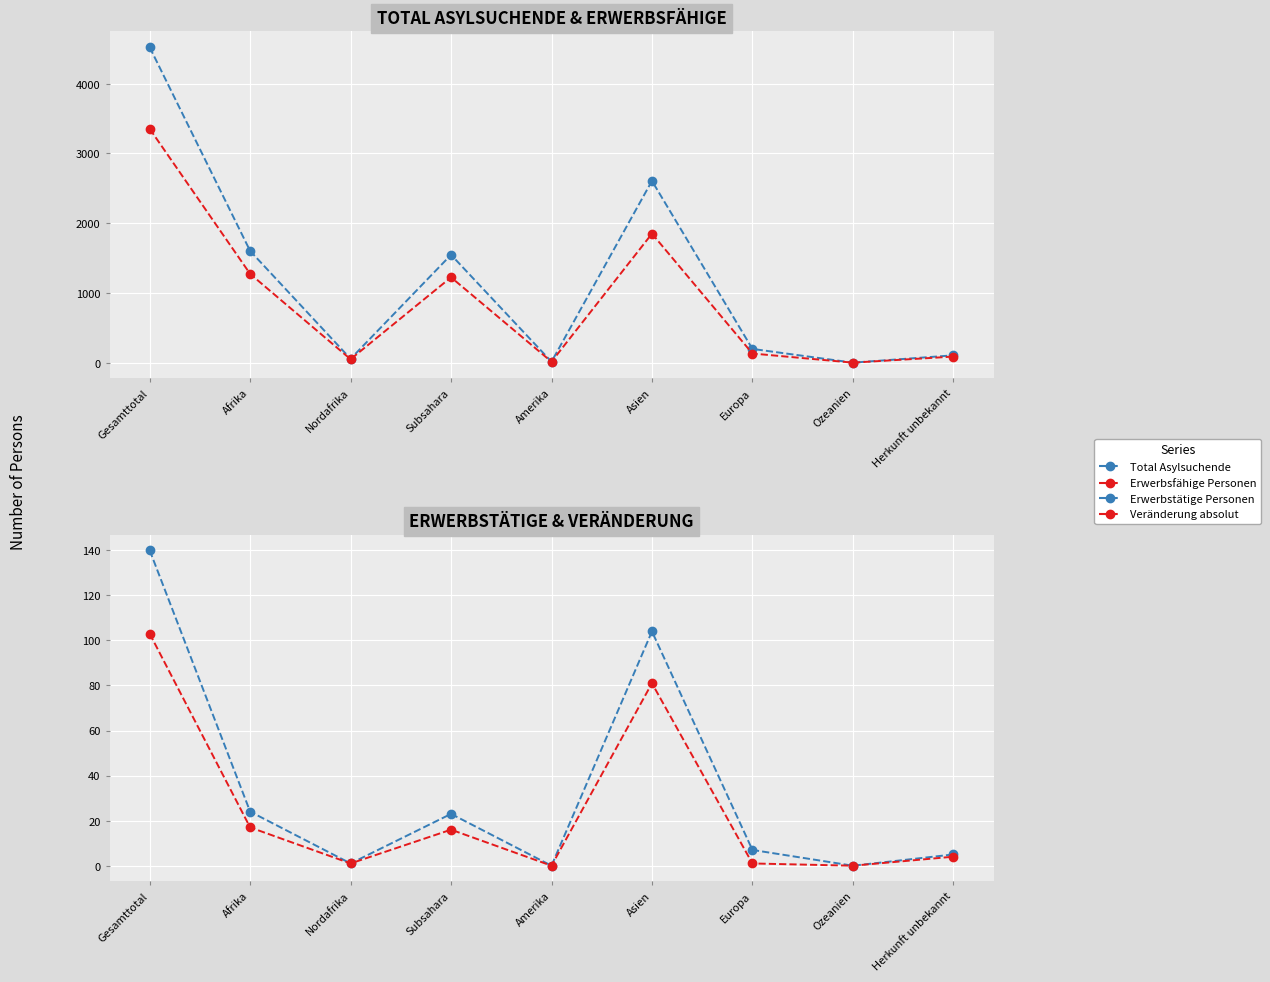

At which category is the sum across all series the highest?

Gesamttotal